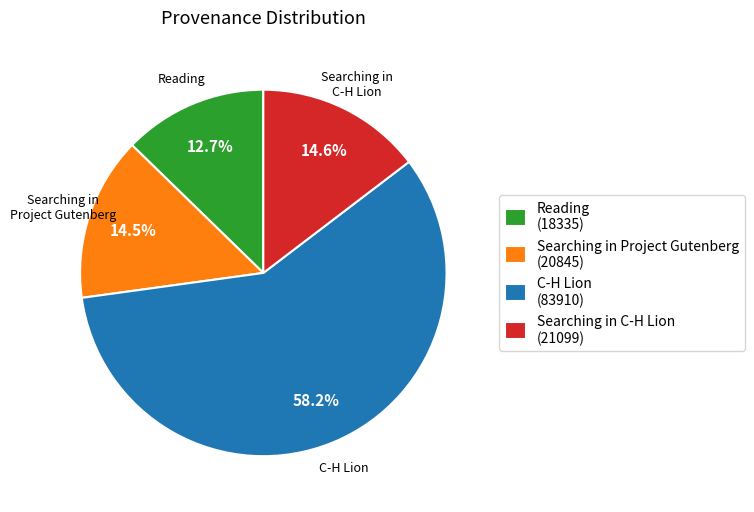

Between Reading (18335) and Searching in Project Gutenberg (20845), which is larger?

Searching in Project Gutenberg (20845)